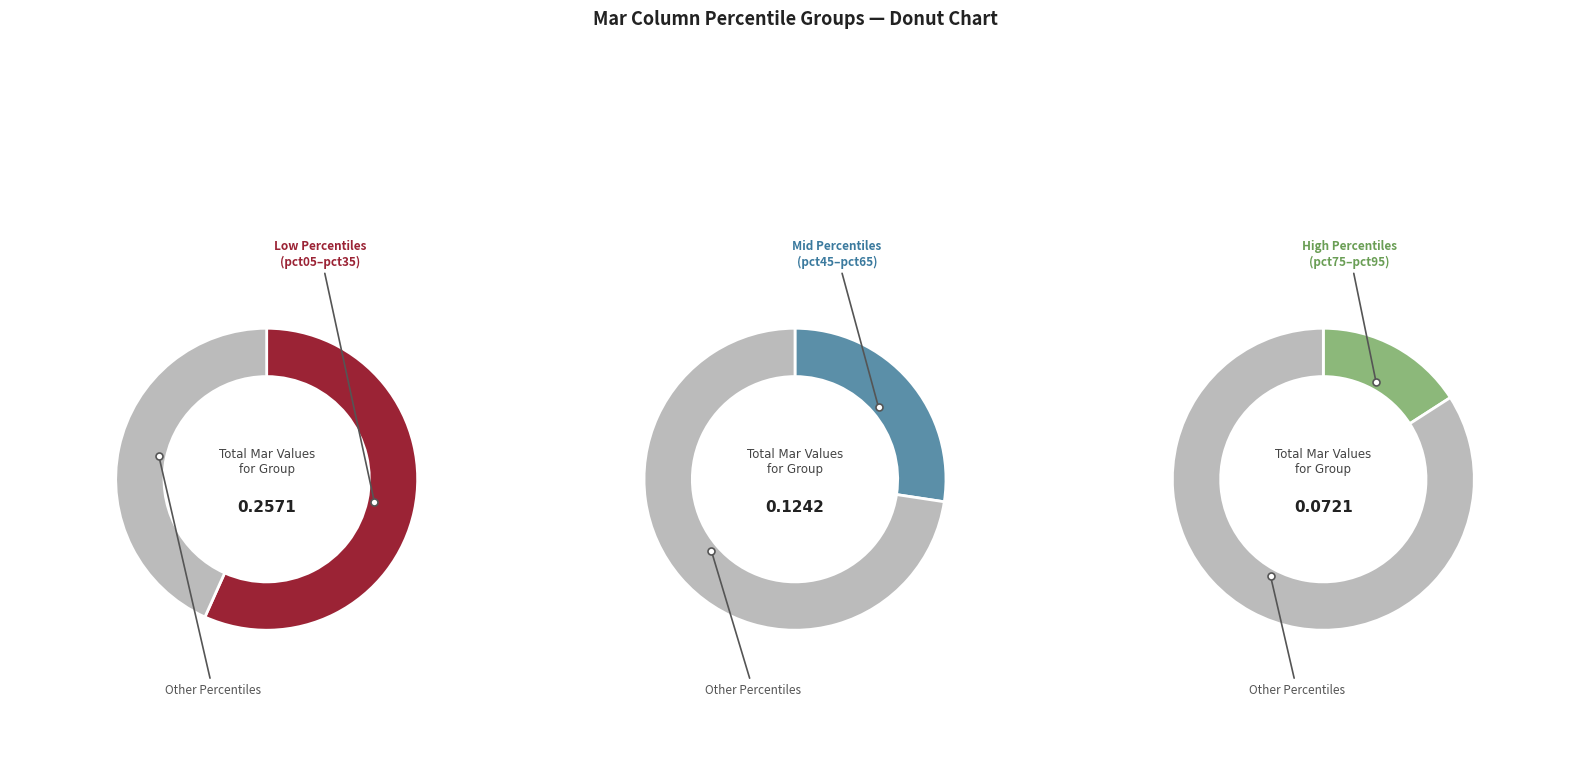

True or false: pct65 accounts for 1% of the total.

False